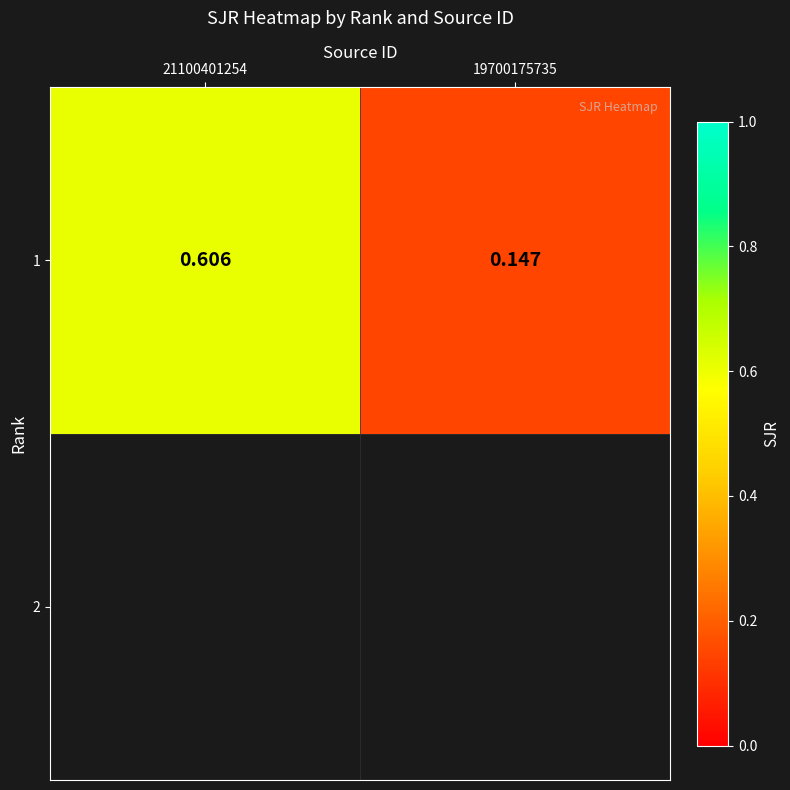

What is the approximate value at 21100401254?

0.6